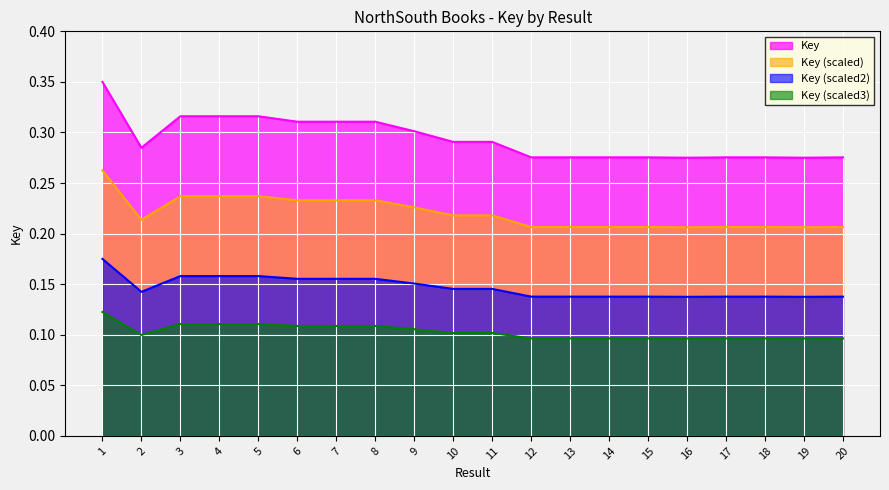

What value does the data have at 9?

0.3